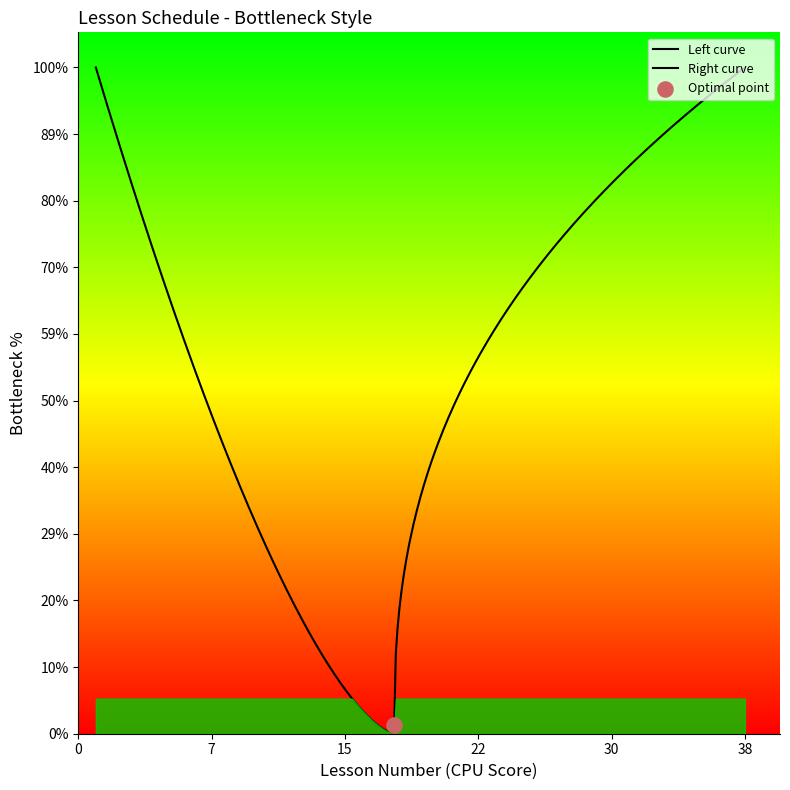

What is the ratio of the value at 35 to the value at 27?

1.3